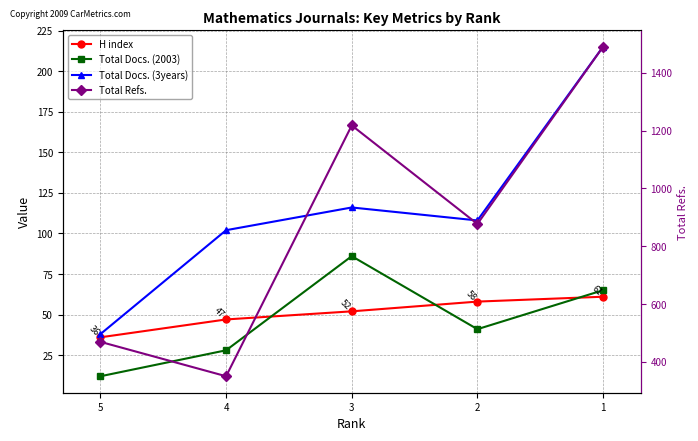

Where is Total Refs. nearest to the value 920?

2